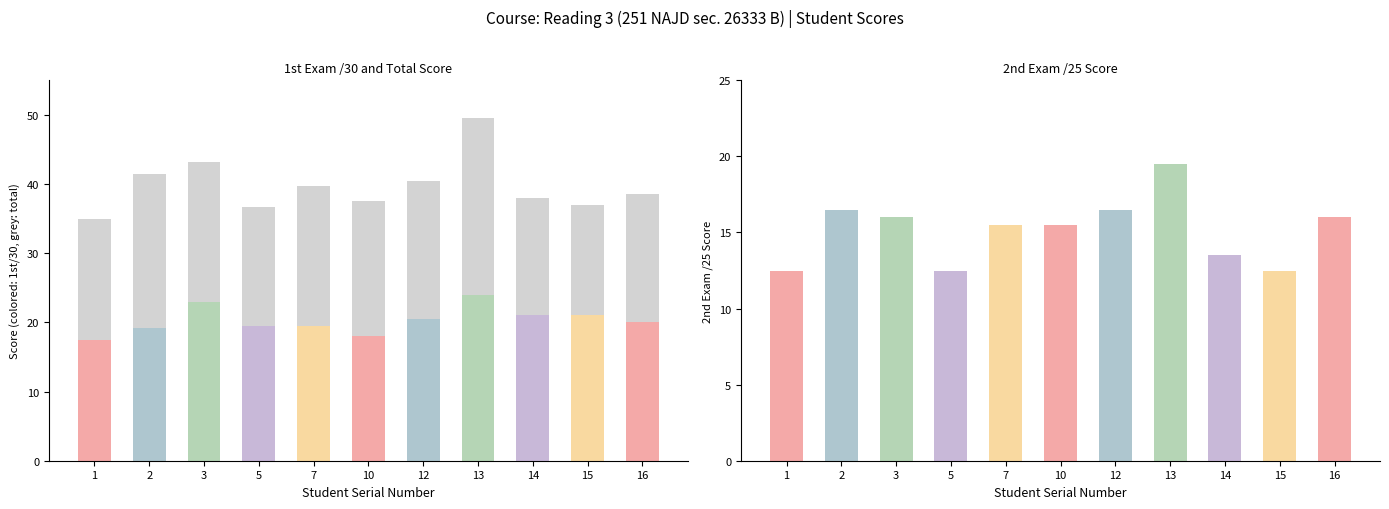

Are the bars horizontal?

No